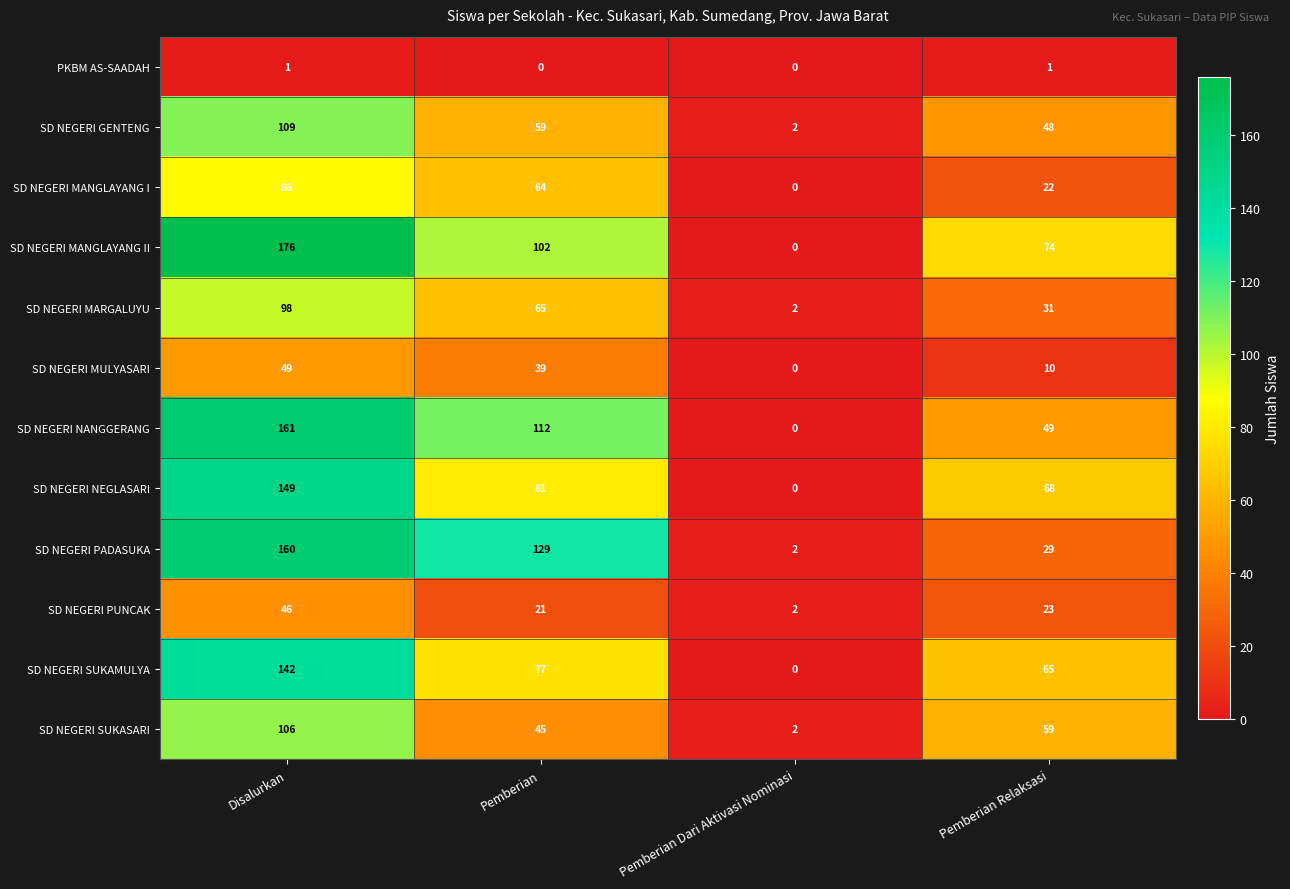

List the series in order of their peak value, lowest first.

PKBM AS-SAADAH, SD NEGERI PUNCAK, SD NEGERI MULYASARI, SD NEGERI MANGLAYANG I, SD NEGERI MARGALUYU, SD NEGERI SUKASARI, SD NEGERI GENTENG, SD NEGERI SUKAMULYA, SD NEGERI NEGLASARI, SD NEGERI PADASUKA, SD NEGERI NANGGERANG, SD NEGERI MANGLAYANG II